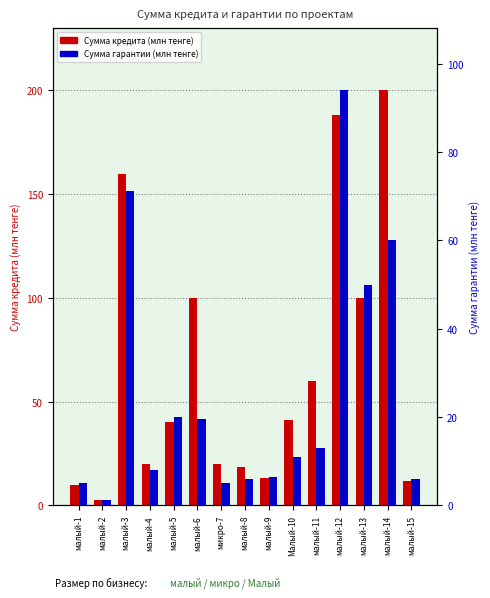

Between малый-8 and малый-11, which series saw the biggest shift?

Сумма кредита (млн тенге)